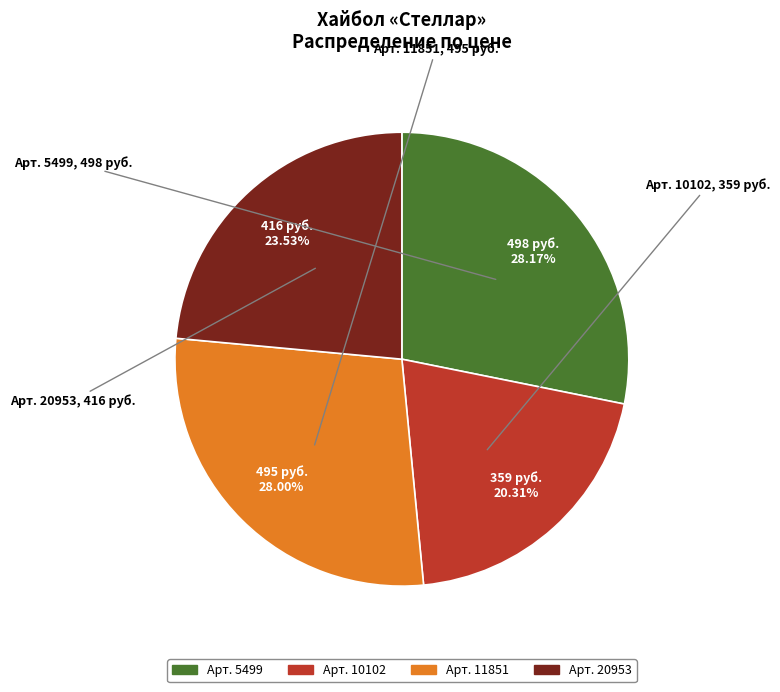

Is there any slice that represents more than half of the pie?

No